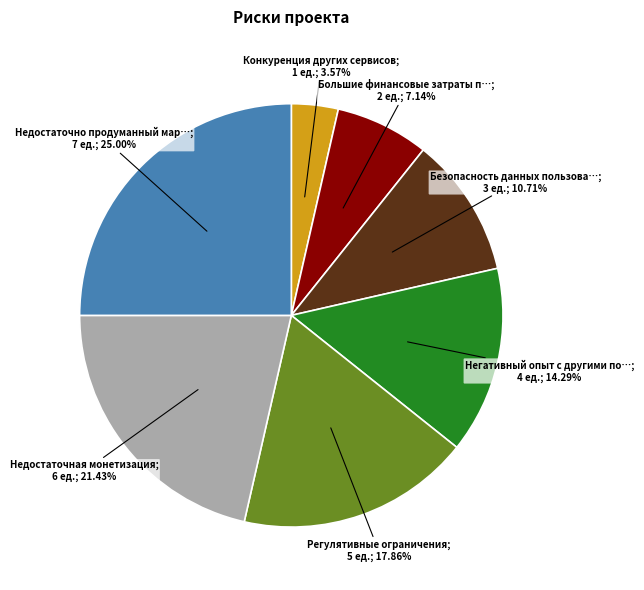

To the nearest percent, what is the difference between the largest and smallest slice percentages?

21%